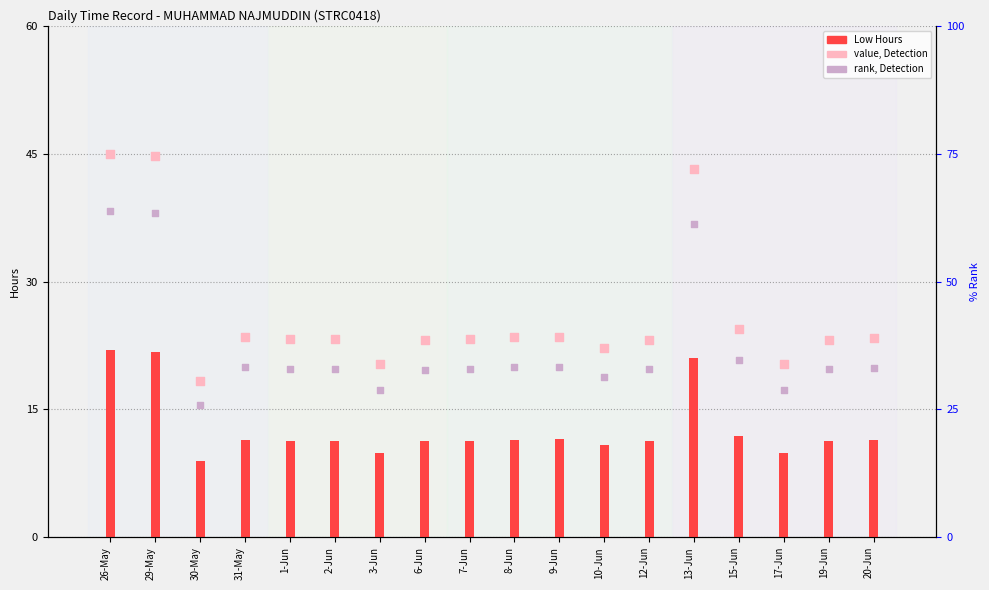

Is the value of Low Hours at 3-Jun greater than the value of value (Detection) at 31-May?

No